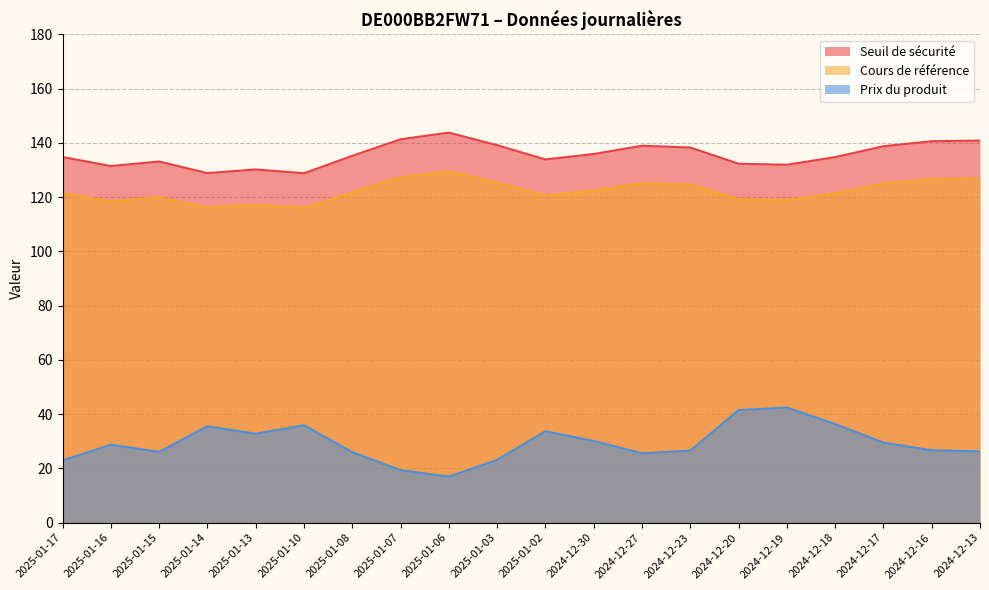

What is the average value of the Cours de référence series?

122.2